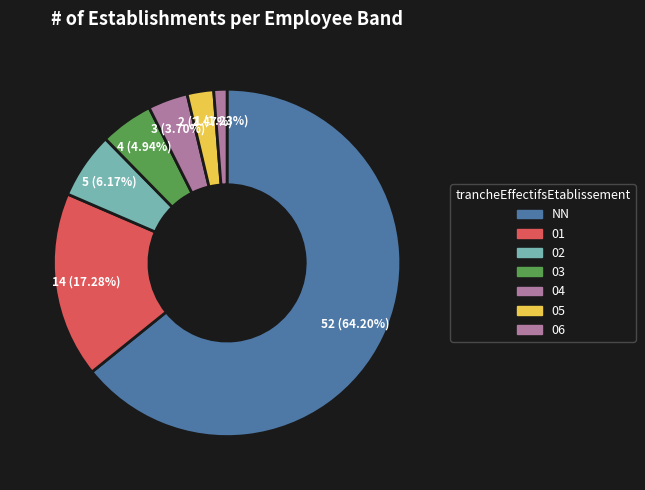

Count the number of slices in the pie.

7